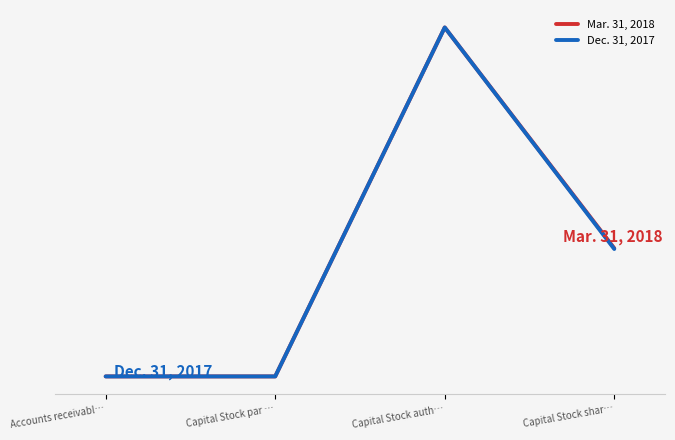

The value of Mar. 31, 2018 at Accounts receivabl… is 649. True or false?

False